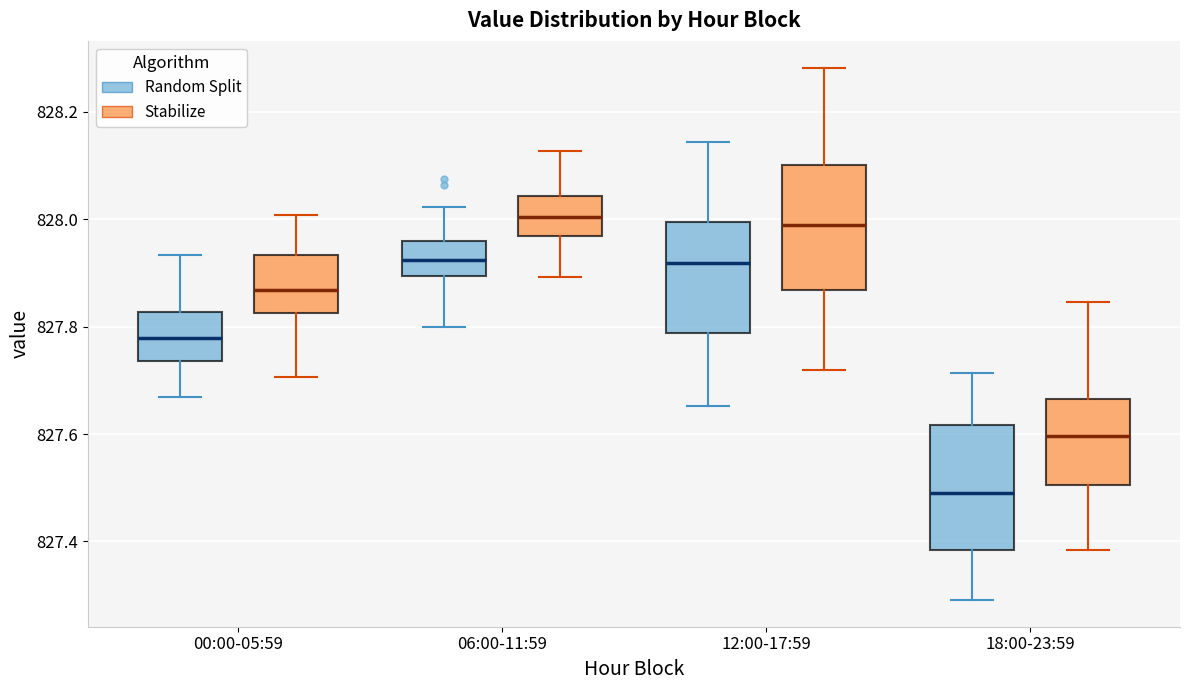

Where does the lower whisker of the box for 00:00-05:59 (Stabilize) end on the y-axis? The values are not printed on the chart, so give them approximately, as read against the axis.

827.70